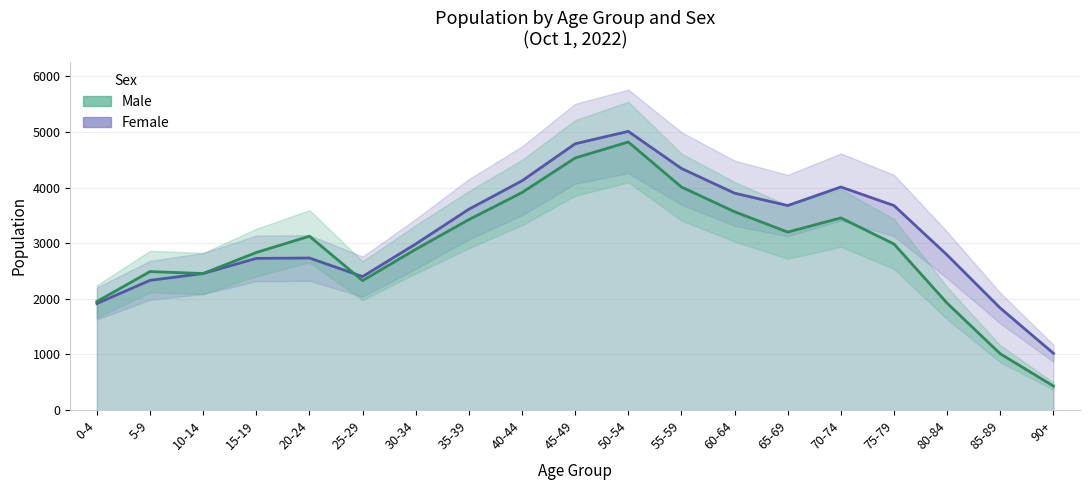

What is the difference between the highest and lowest values at 65-69?

477